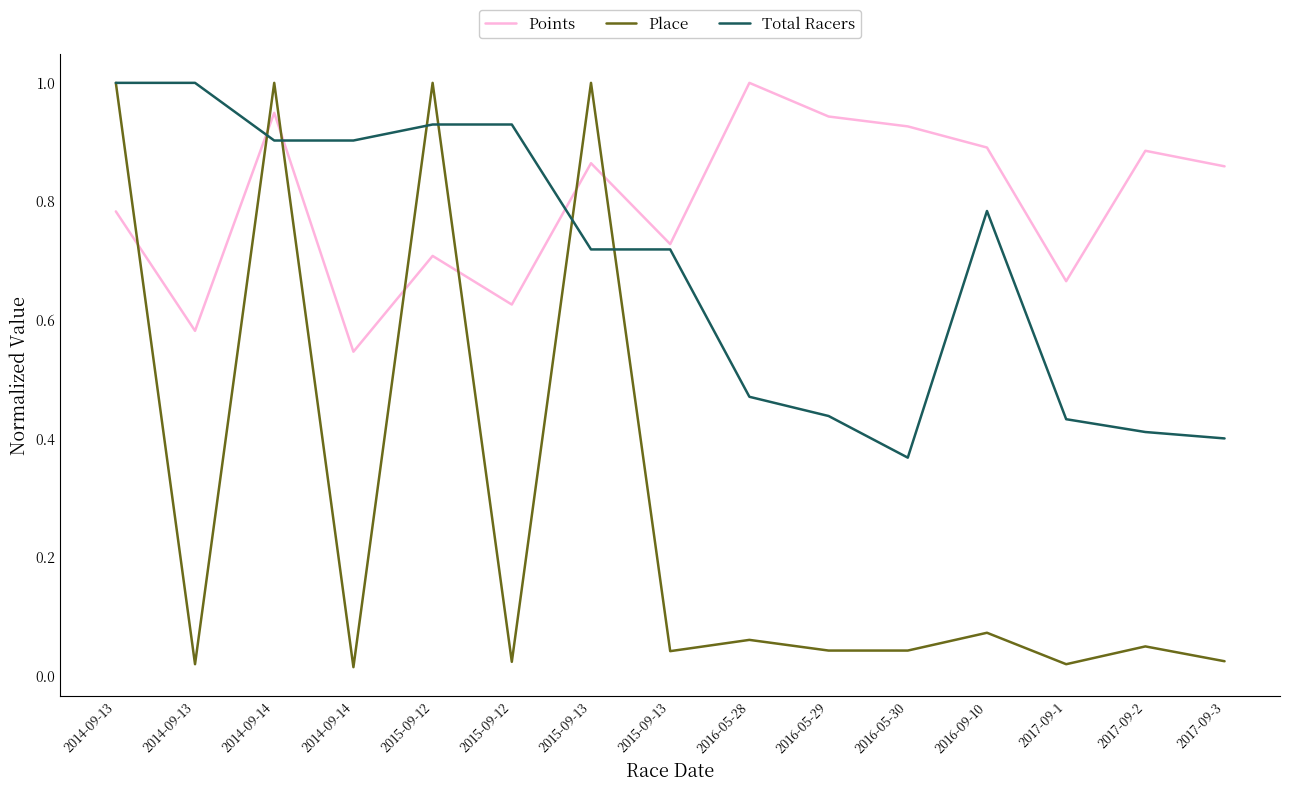

Is this an area chart (filled region under the line)?

No